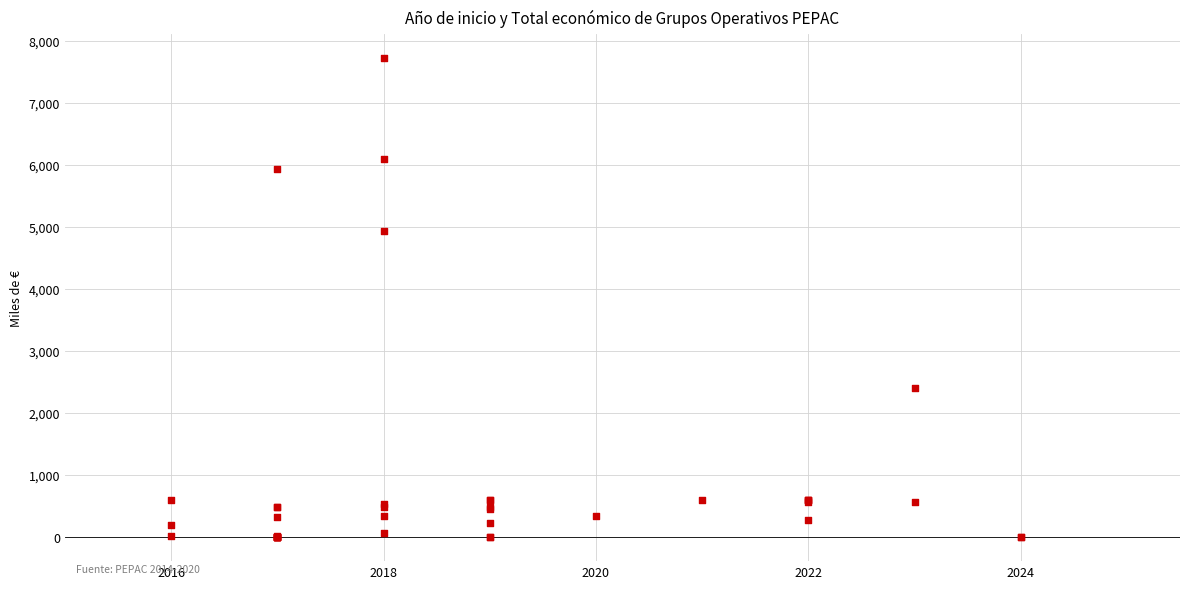

What Y value in the scatter plot is closest to 3858?

4934.2